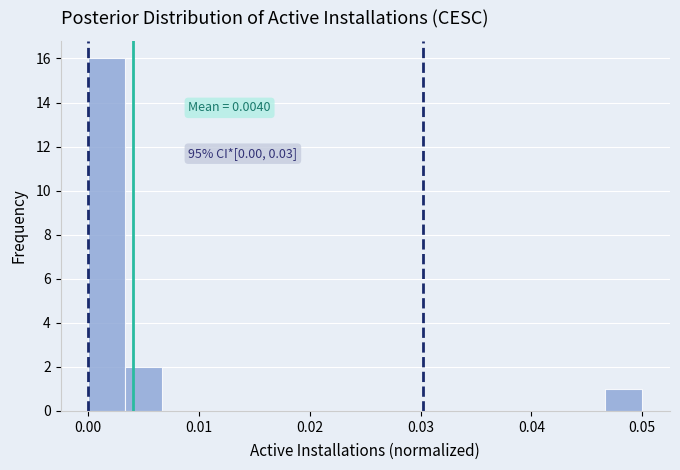

Around what value on the x-axis is the tallest bar? Give the approximate position of its centre, as read against the axis.

0.002